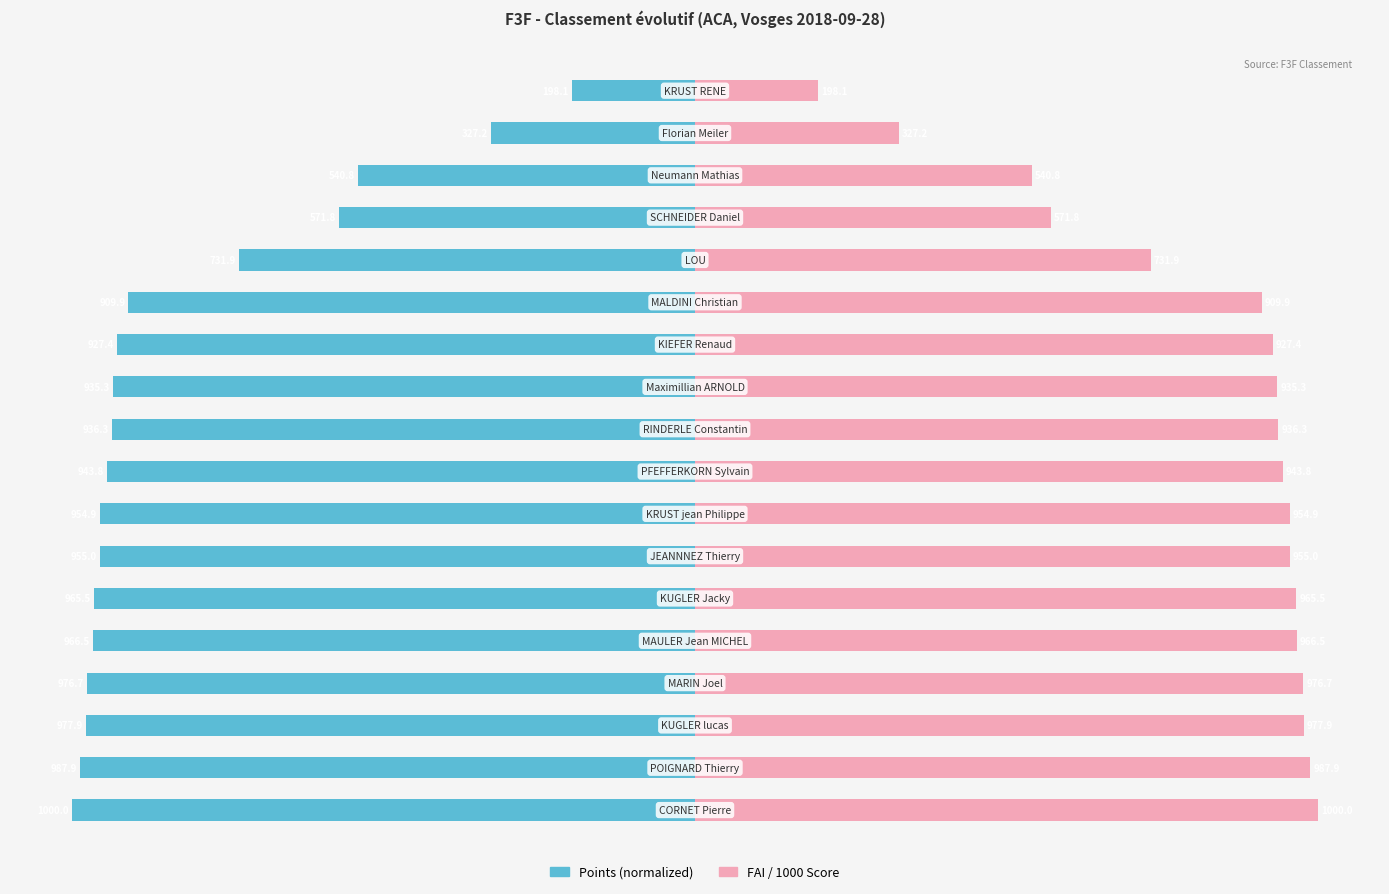

What is the minimum value for FAI / 1000 (right)?

198.1